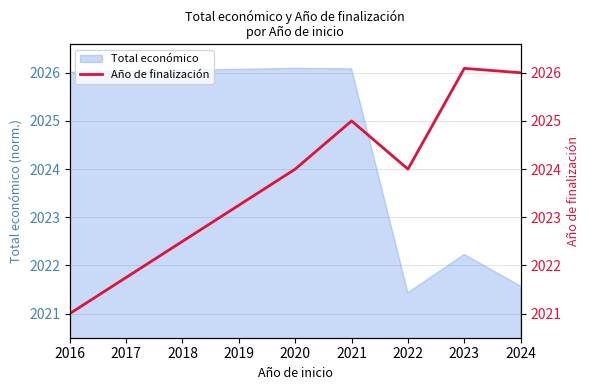

What is the smallest value displayed?

2021.0